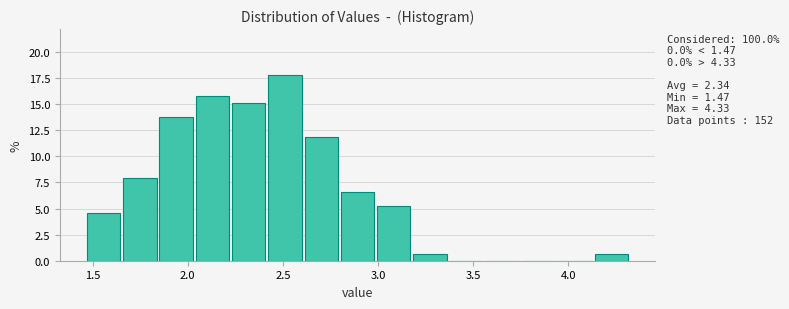

Around what value on the x-axis is the tallest bar? Give the approximate position of its centre, as read against the axis.

2.50